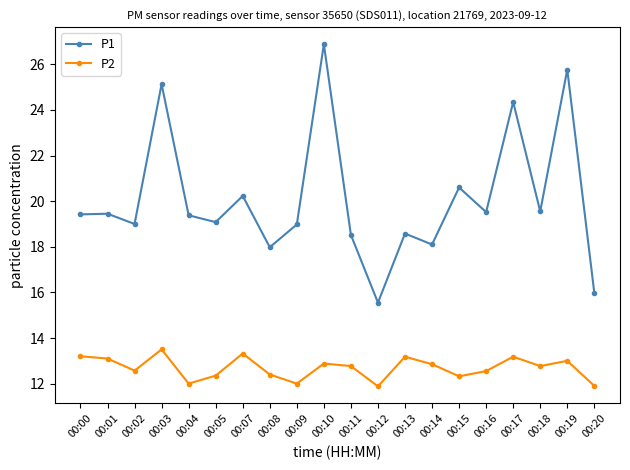

Which series has the largest range (max minus min)?

P1